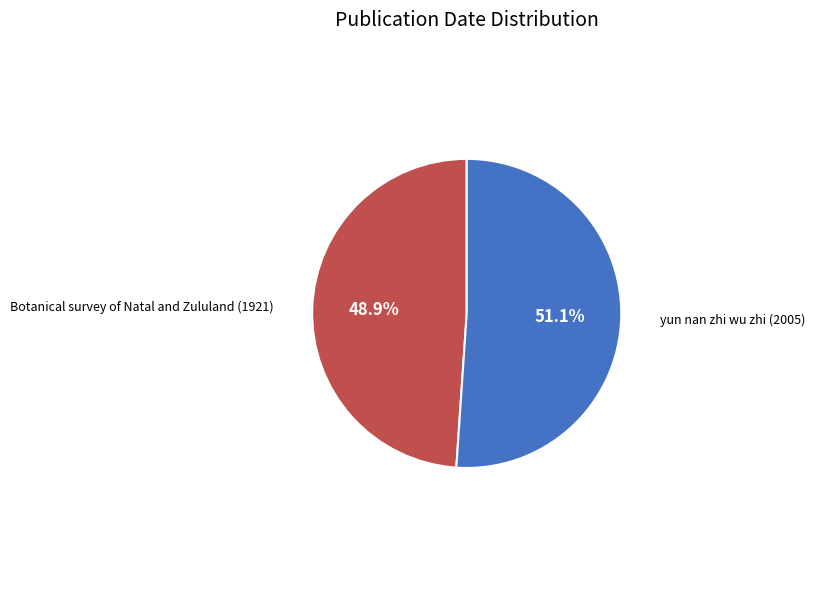

To the nearest percent, what percentage of the pie is Botanical survey of Natal and Zululand (1921)?

49%